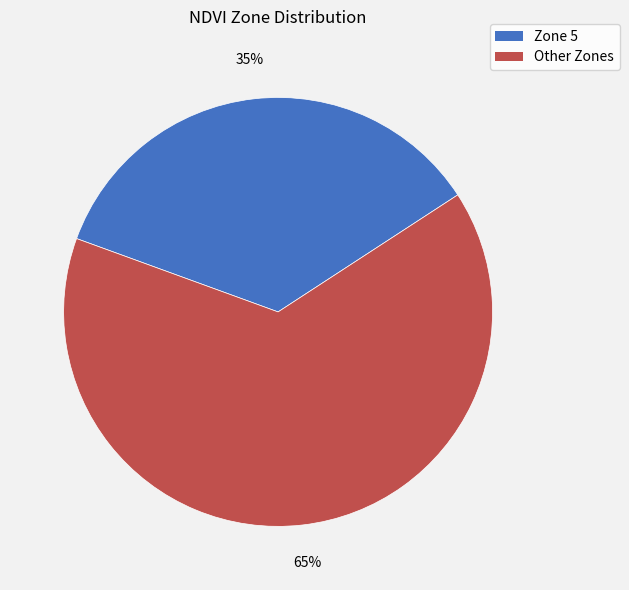

Is there a majority slice in this chart?

Yes